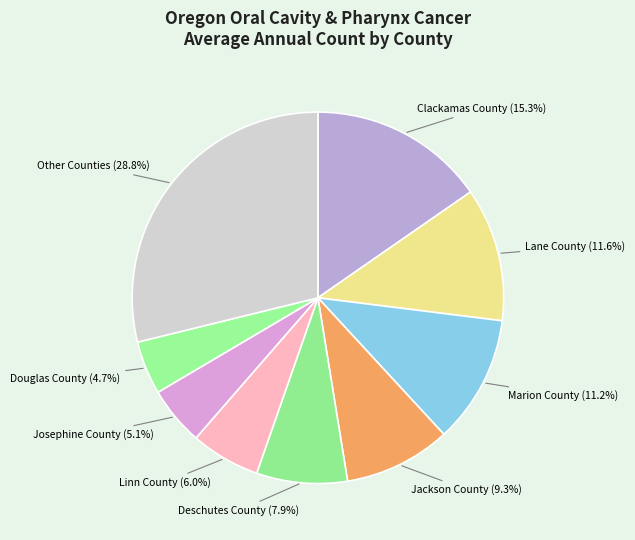

Is there a majority slice in this chart?

No